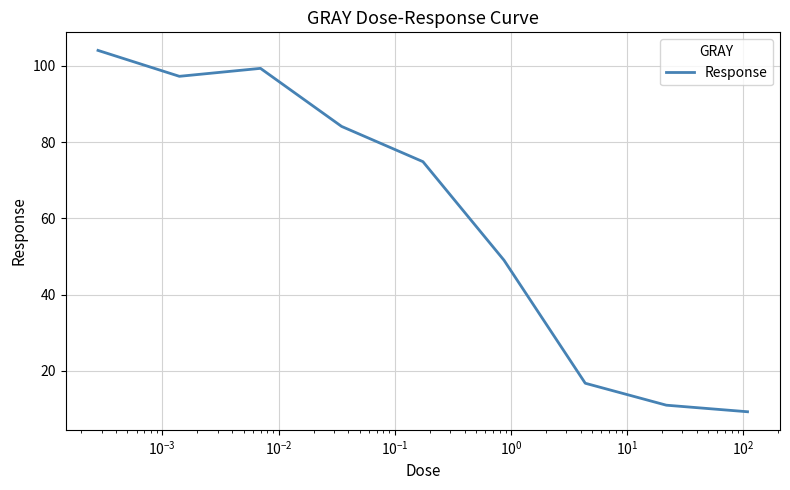

What is the greatest value displayed?

104.0